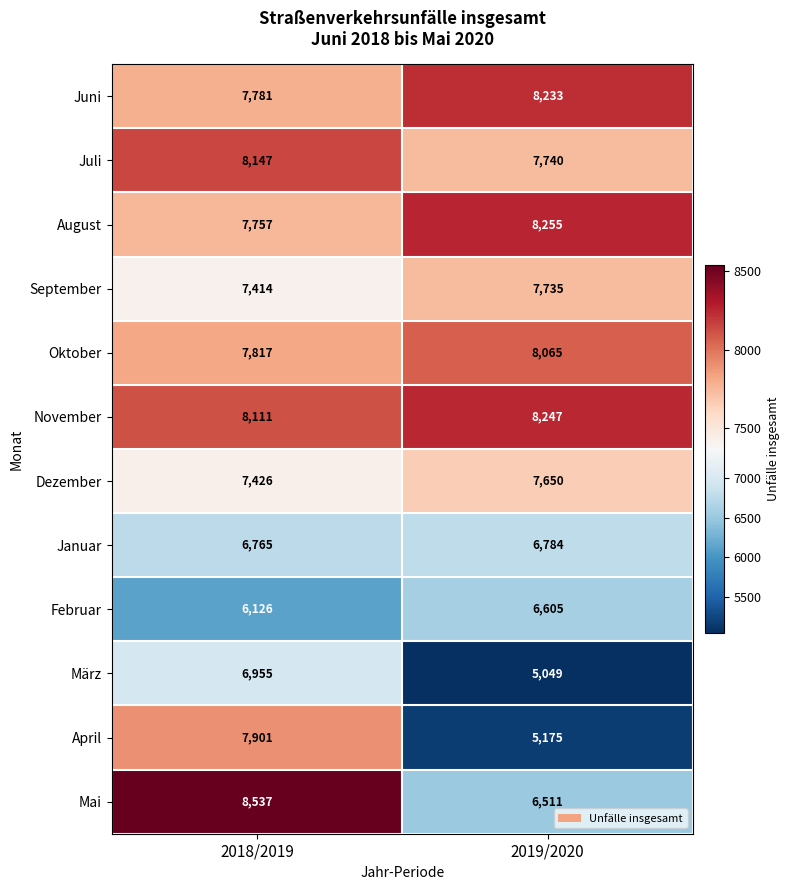

Rank the categories by Oktober value from highest to lowest.

2019/2020, 2018/2019